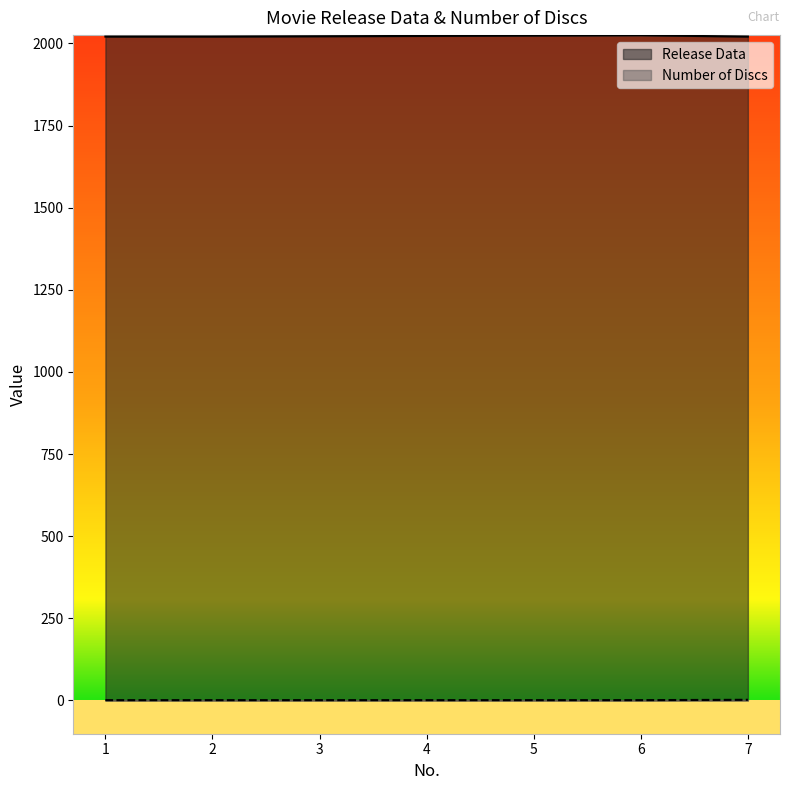

What are all the series names shown in the legend?

Release Data, Number of Discs